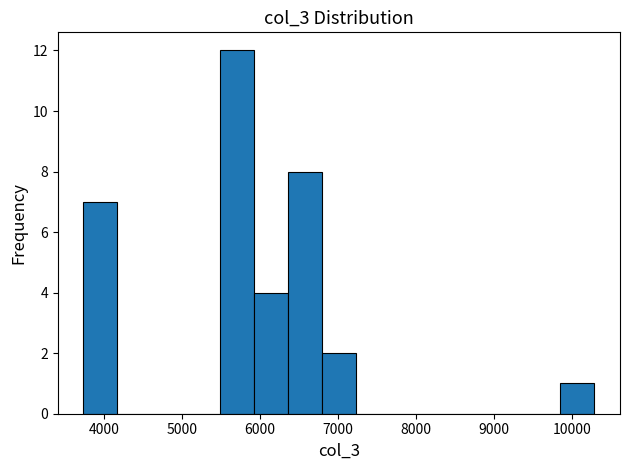

Over which range of the x-axis is the bar tallest?

5500 to 5900